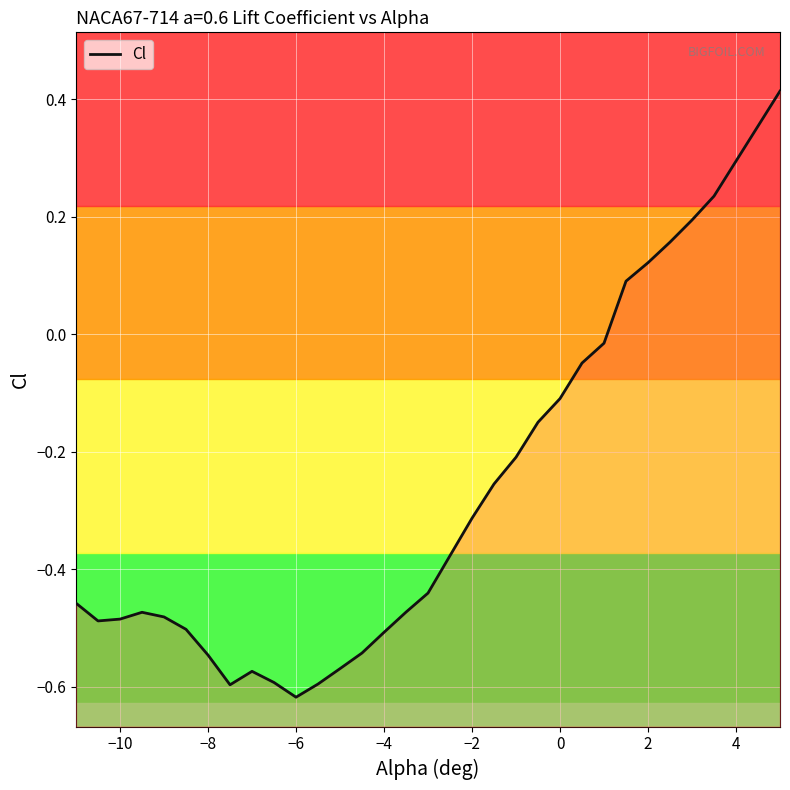

How many series are shown in this chart?

1